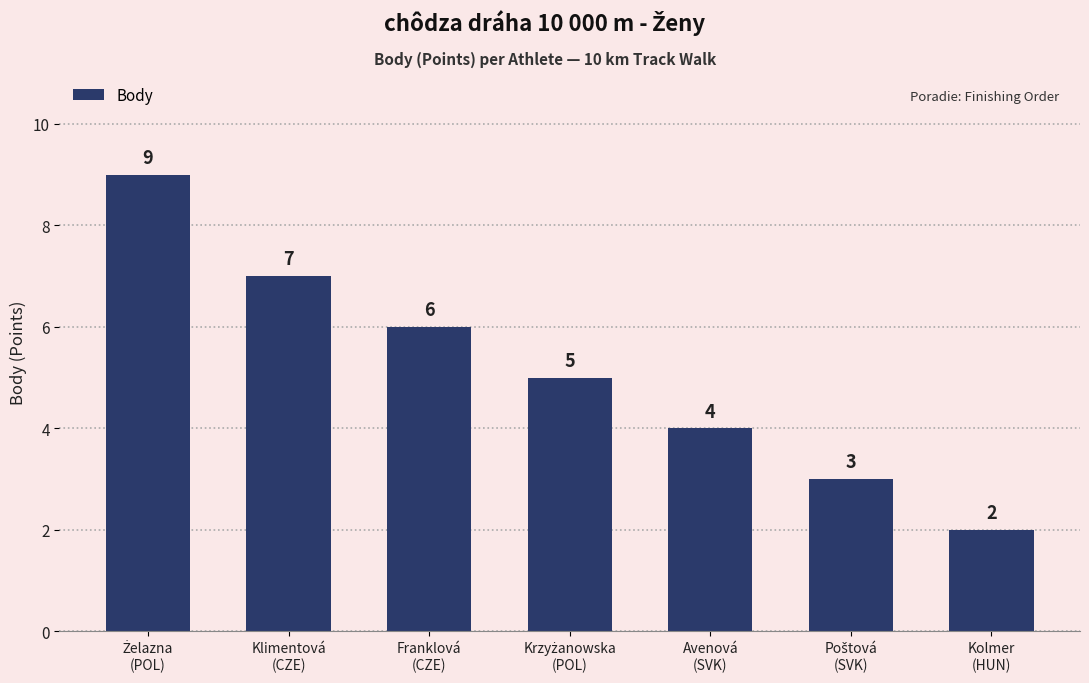

Reading left to right, extract all data points from this chart.

9	7	6	5	4	3	2